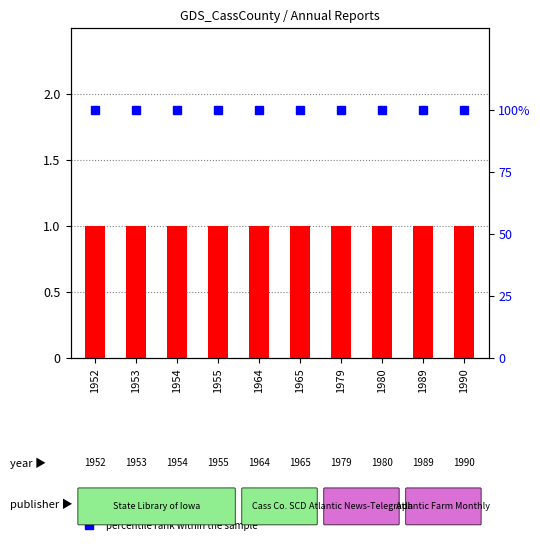

At 1990, list the series in order from largest to smallest.

percentile rank within the sample, count